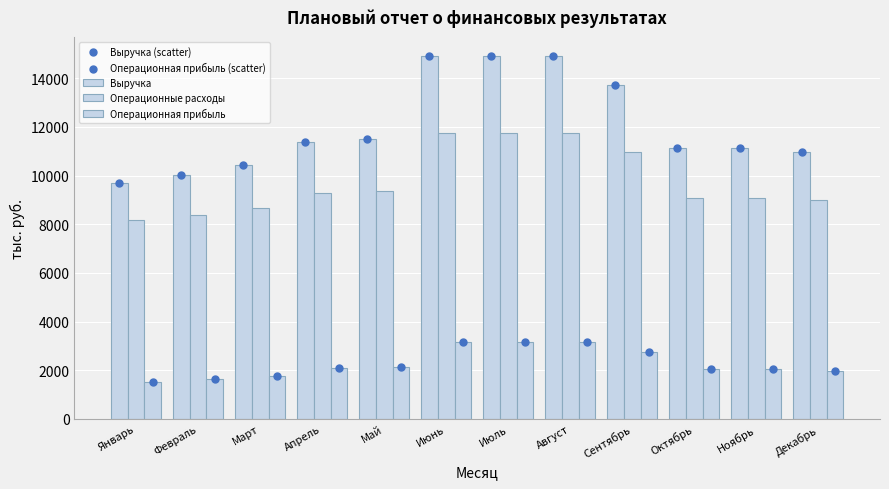

What are all the series names shown in the legend?

Выручка, Операционные расходы, Операционная прибыль, Выручка (scatter), Операционная прибыль (scatter)